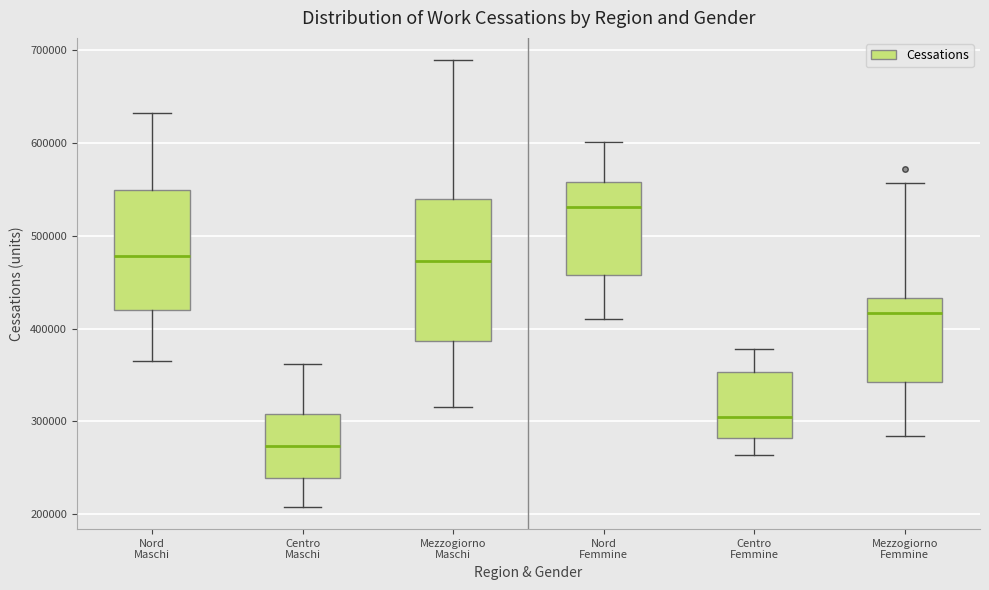

Which box has the lowest median line?

Centro Maschi